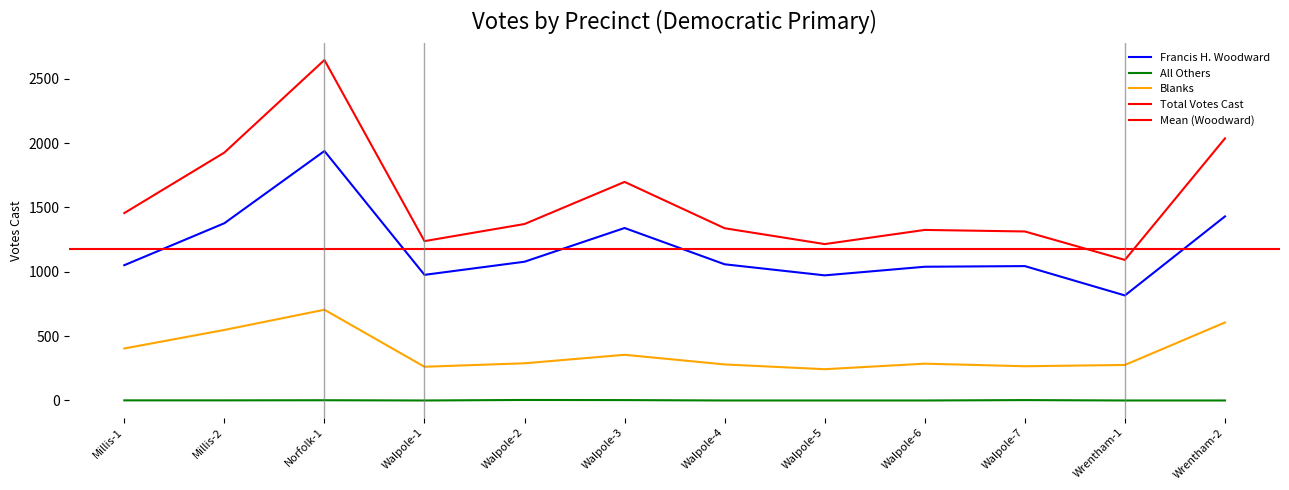

Reading left to right, what are all the values shown in this chart?

Francis H. Woodward: 1051	1377	1938	976	1078	1340	1058	972	1039	1044	816	1430
All Others: 1	1	2	0	4	3	0	0	0	3	0	0
Blanks: 404	548	705	262	289	355	280	243	286	266	276	606
Total Votes Cast: 1456	1926	2645	1238	1371	1698	1338	1215	1325	1313	1092	2036